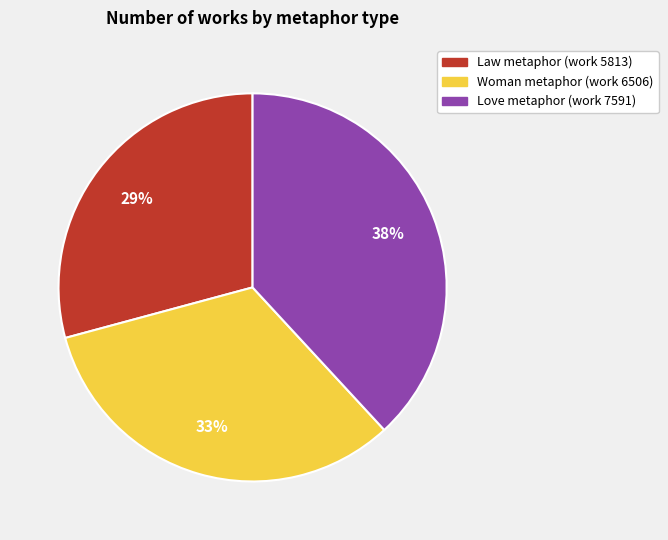

To the nearest percent, what percentage of the pie is Law metaphor (work 5813)?

29%